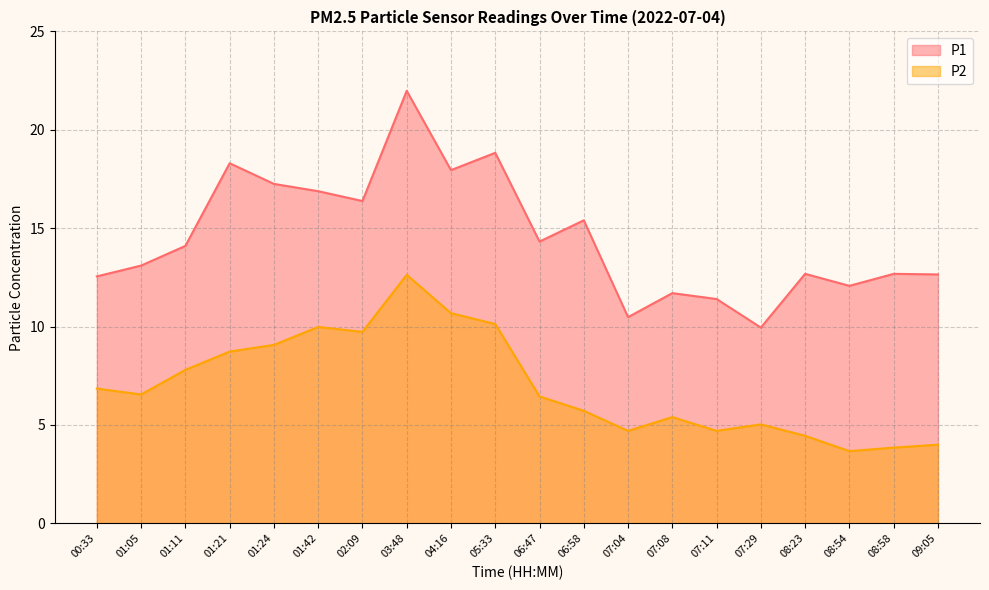

Which category has the highest value in the P2 series?

03:48